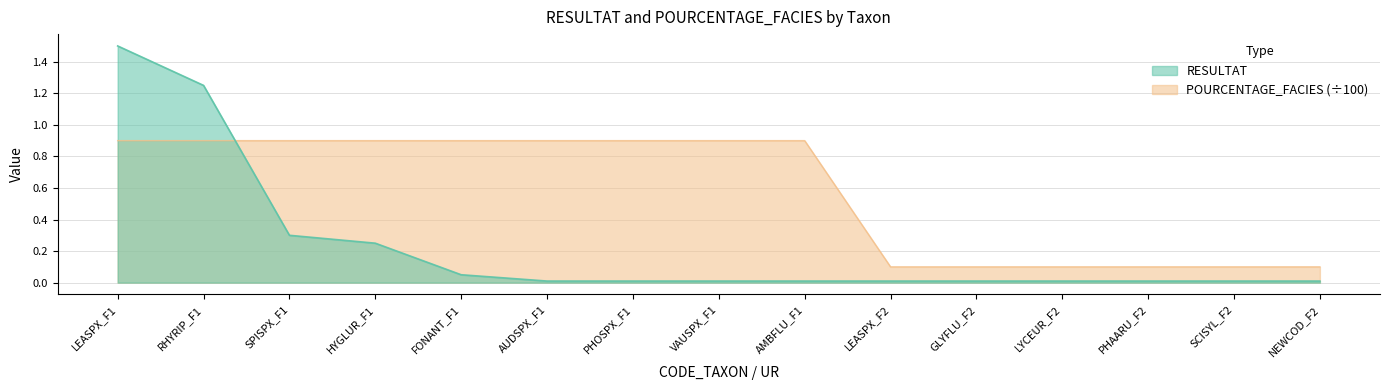

At how many categories does at least one series exceed 1?

2